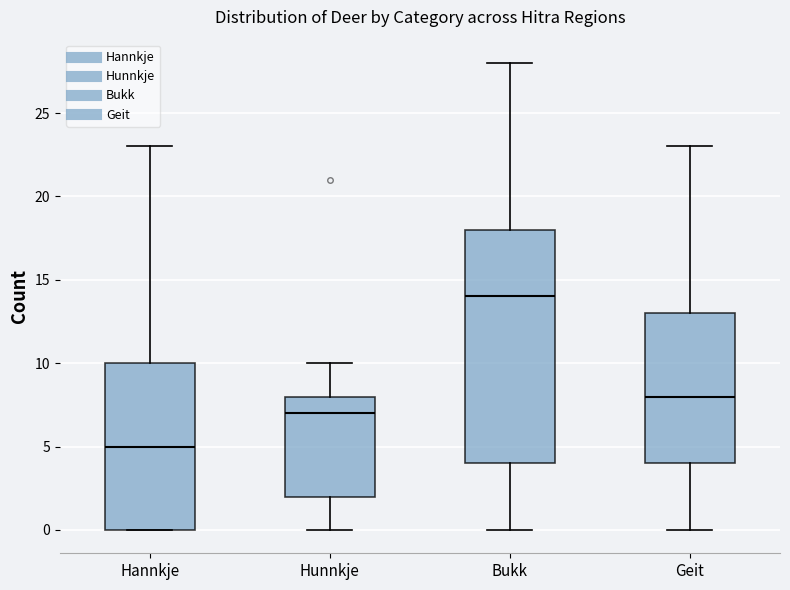

Where does the median line of the box for Hannkje sit on the y-axis? The values are not printed on the chart, so give them approximately, as read against the axis.

5